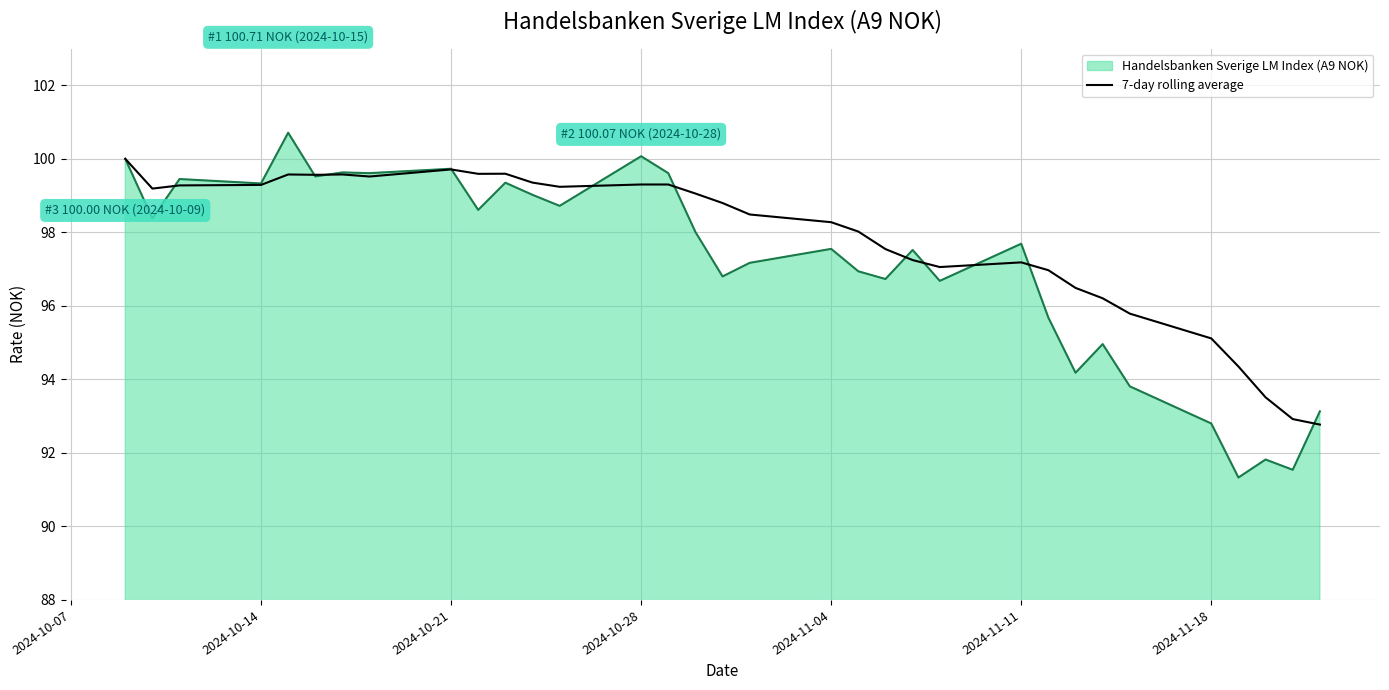

What is the maximum value shown in the chart?

100.7